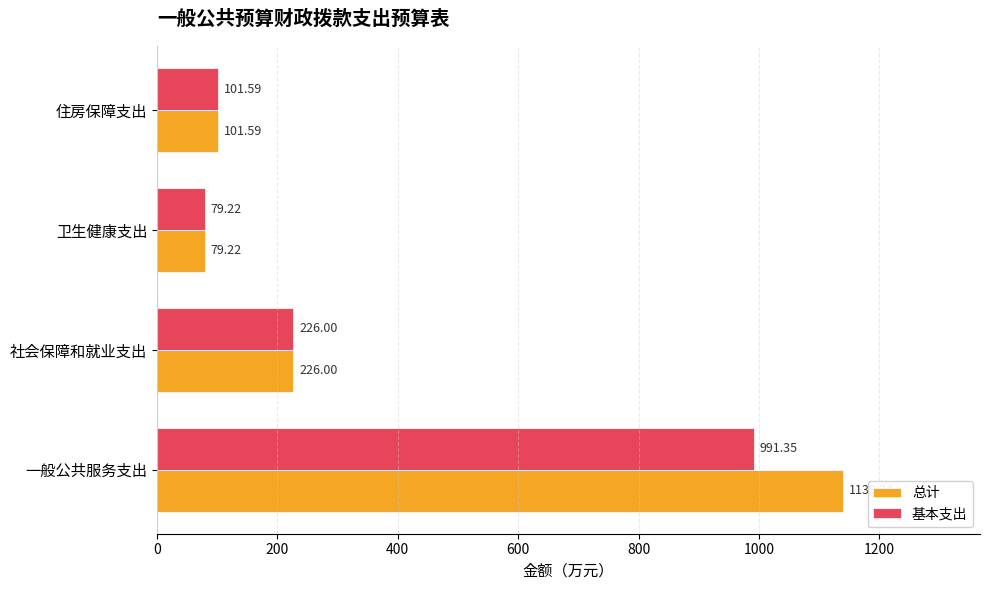

At how many categories does at least one series exceed 195?

2